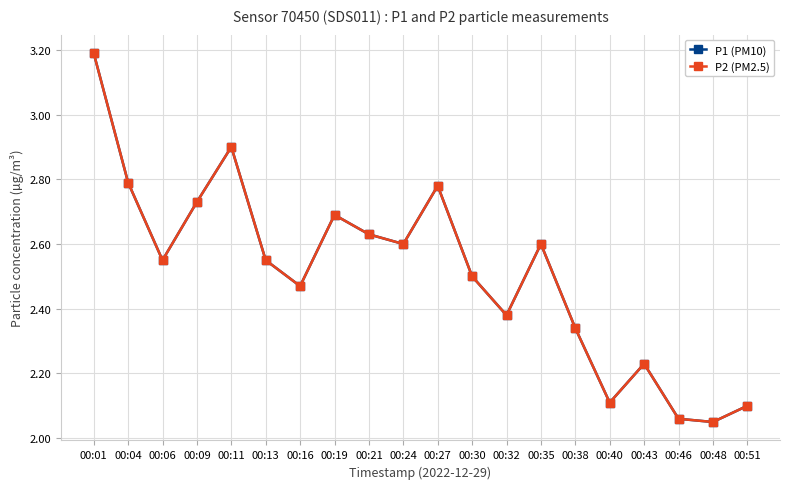

Reading right to left, extract all data points from this chart.

P1 (PM10): 2.1	2.0	2.1	2.2	2.1	2.3	2.6	2.4	2.5	2.8	2.6	2.6	2.7	2.5	2.5	2.9	2.7	2.5	2.8	3.2
P2 (PM2.5): 2.1	2.0	2.1	2.2	2.1	2.3	2.6	2.4	2.5	2.8	2.6	2.6	2.7	2.5	2.5	2.9	2.7	2.5	2.8	3.2